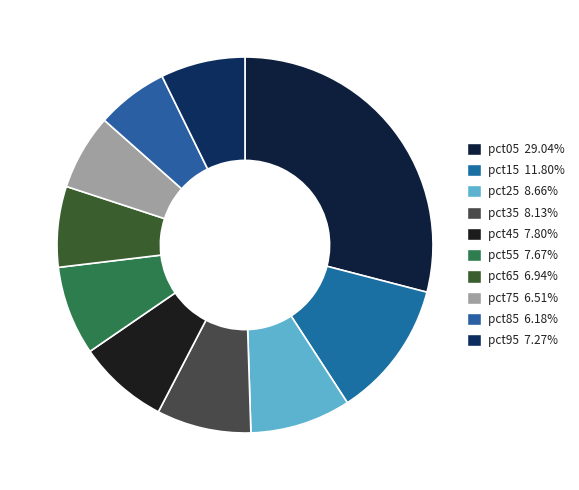

Count the number of slices in the pie.

10